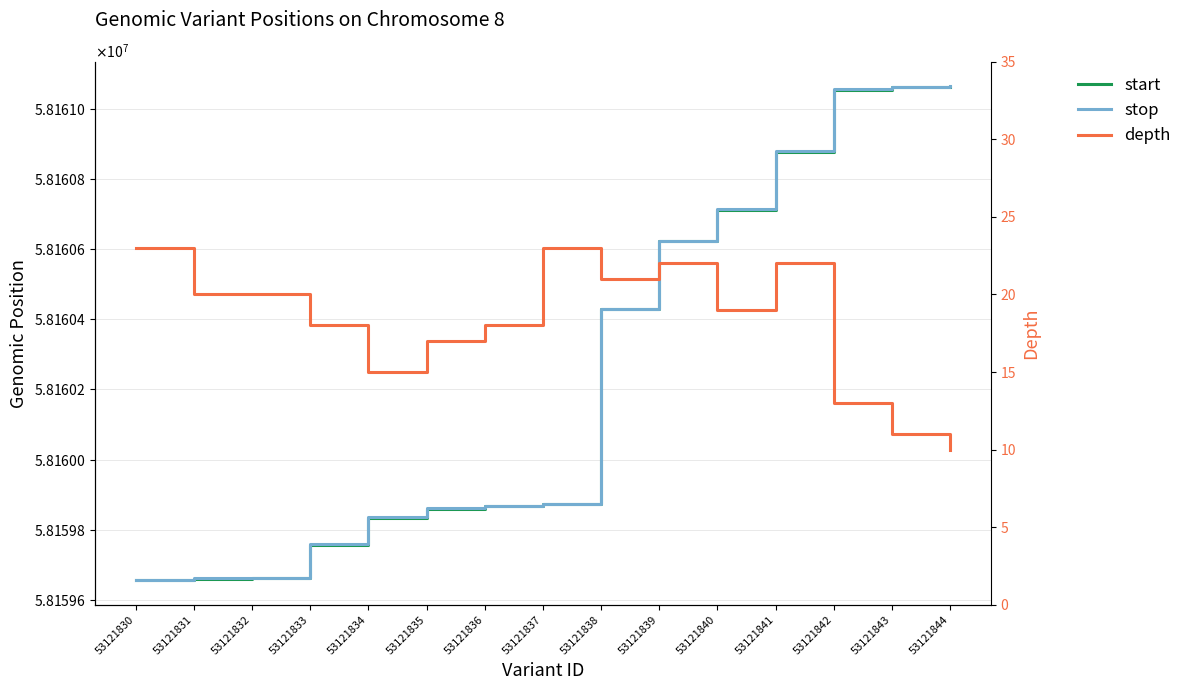

Which category has the lowest value across all series?

53121844